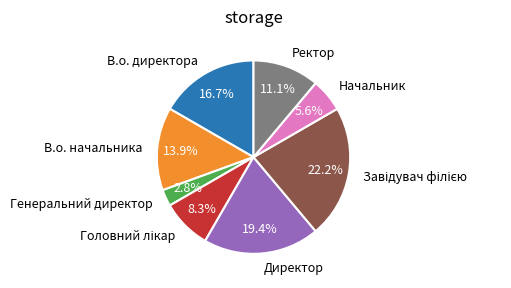

Is there any slice that represents more than half of the pie?

No